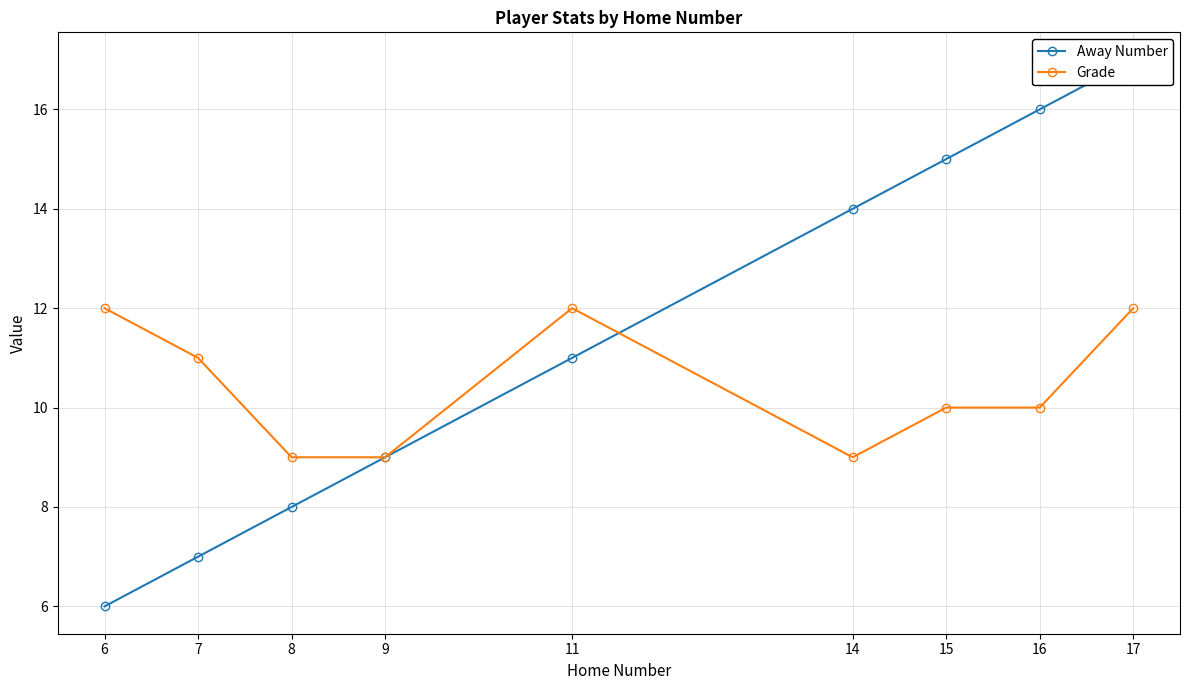

What is the value of the Away Number point at the 7th from the left?

15